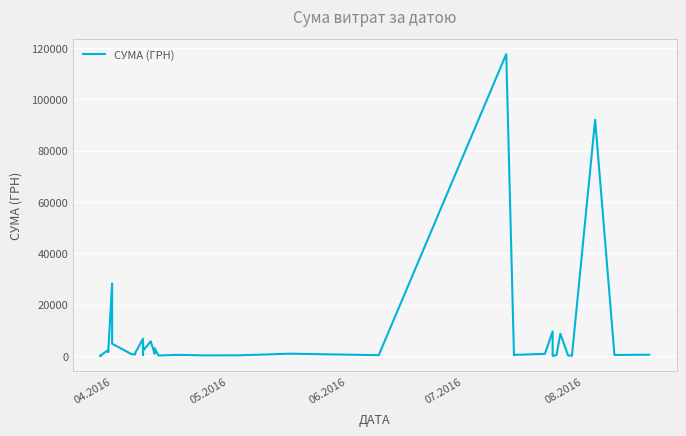

Count the number of categories in the chart.

40